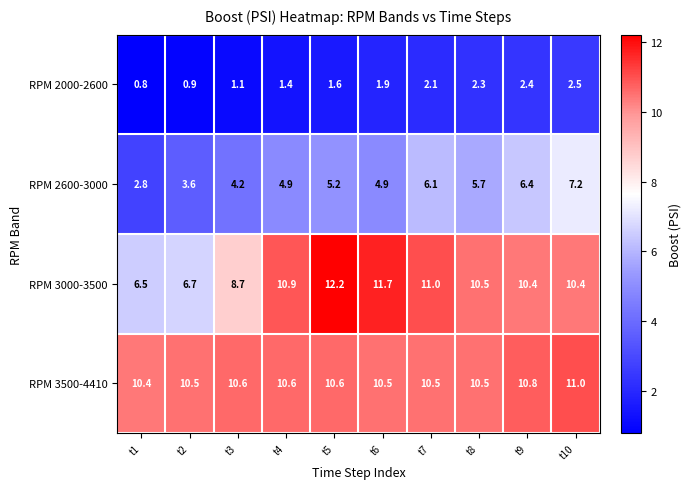

What is the difference between the highest and lowest values at t2?

9.6